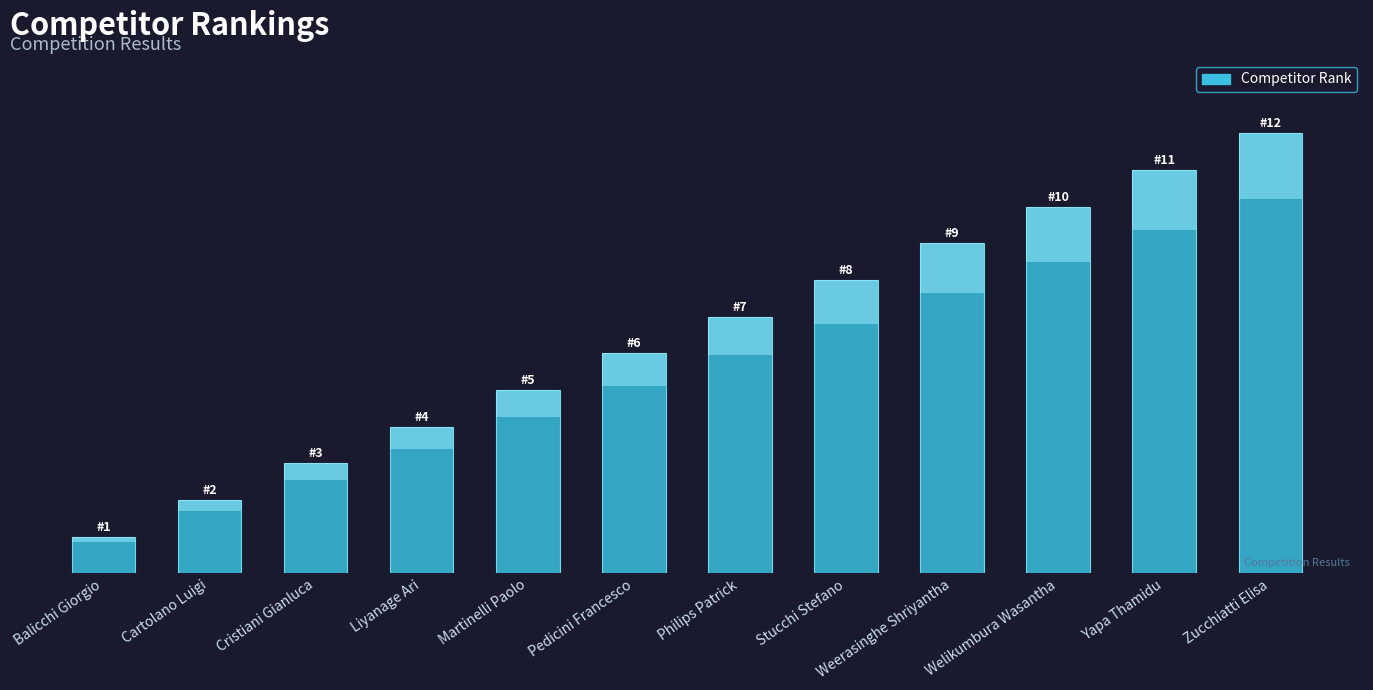

Is it true that the value at Yapa Thamidu is 11?

True